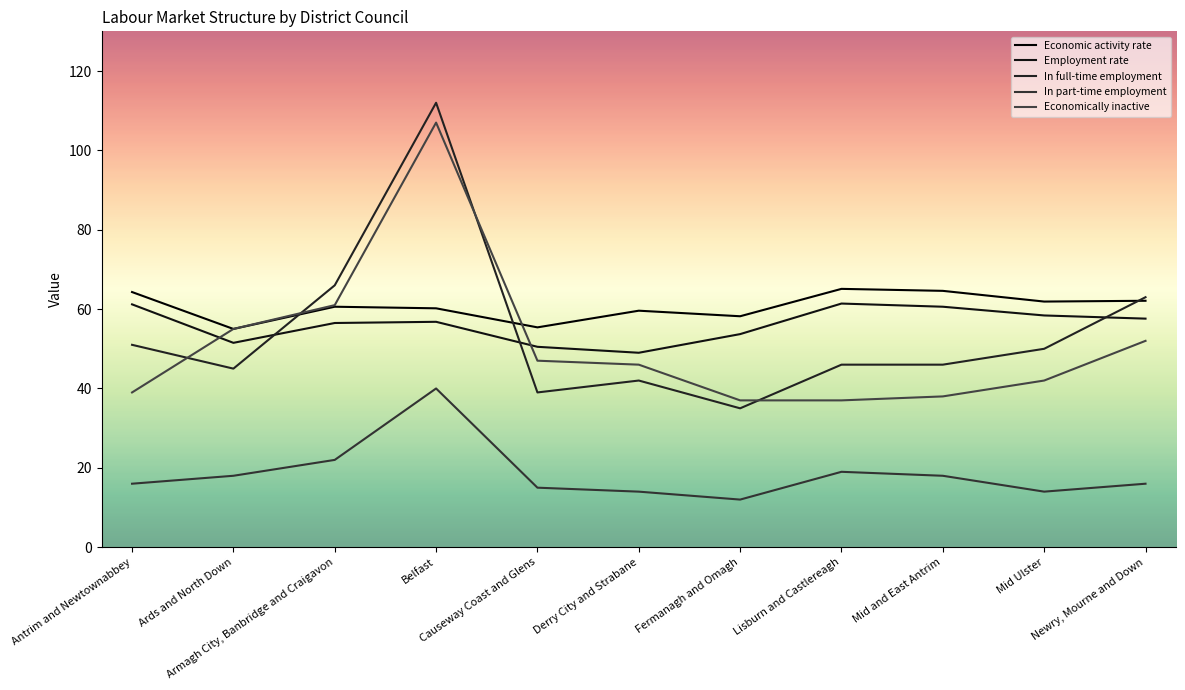

What are all the series names shown in the legend?

Economic activity rate, Employment rate, In full-time employment, In part-time employment, Economically inactive